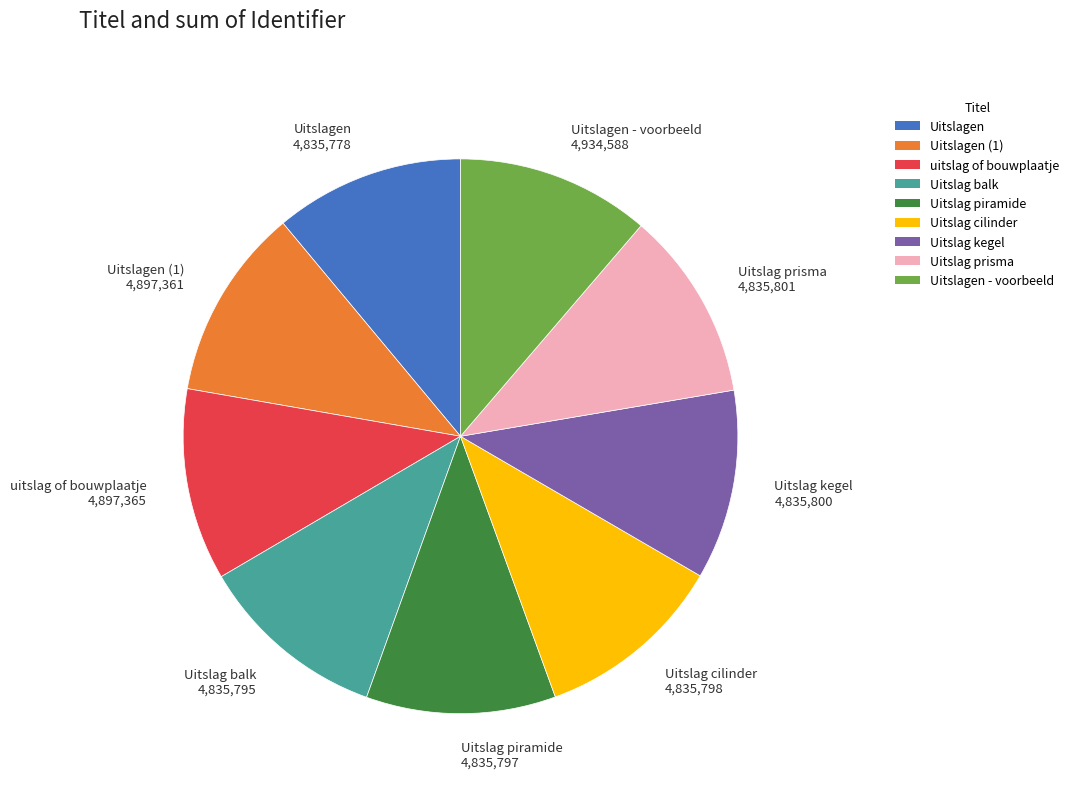

The Uitslagen slice represents 21% of the pie. True or false?

False